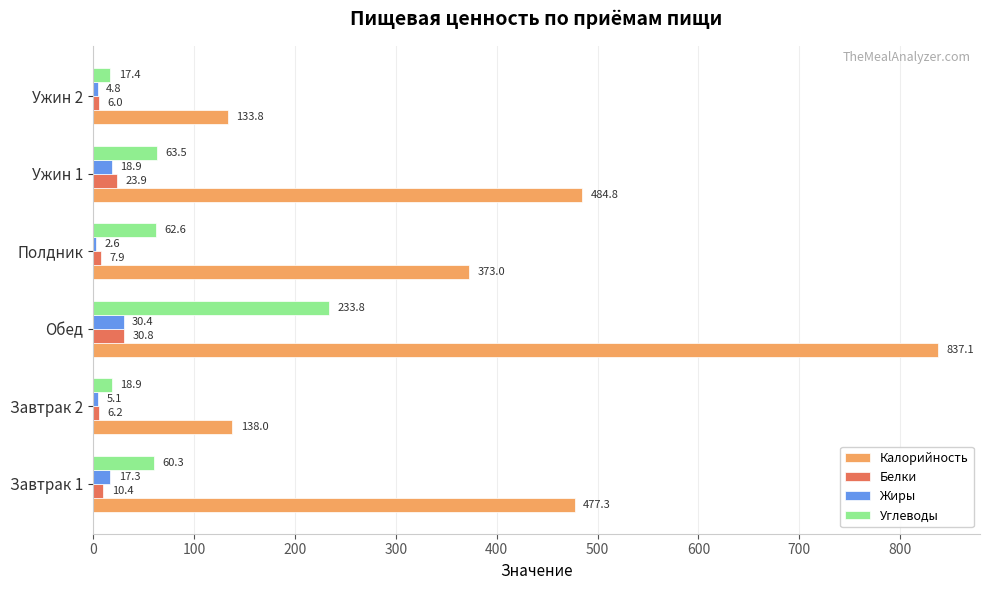

Where is Калорийность nearest to the value 485?

Ужин 1